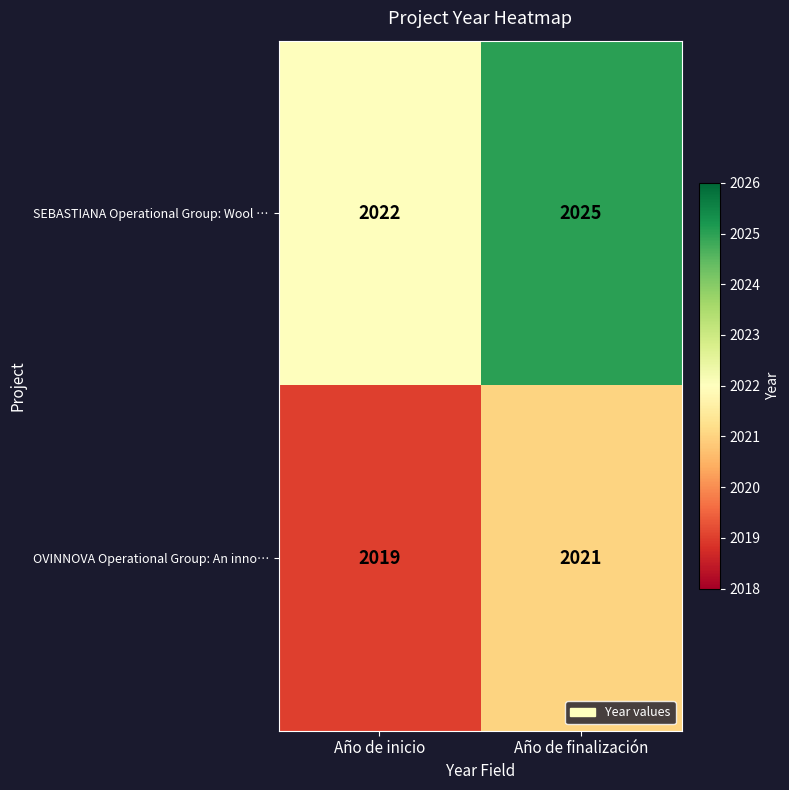

Reading left to right, list all the values displayed in this chart.

SEBASTIANA Operational Group: Wool …: Año de inicio=2022	Año de finalización=2025
OVINNOVA Operational Group: An inno…: Año de inicio=2019	Año de finalización=2021